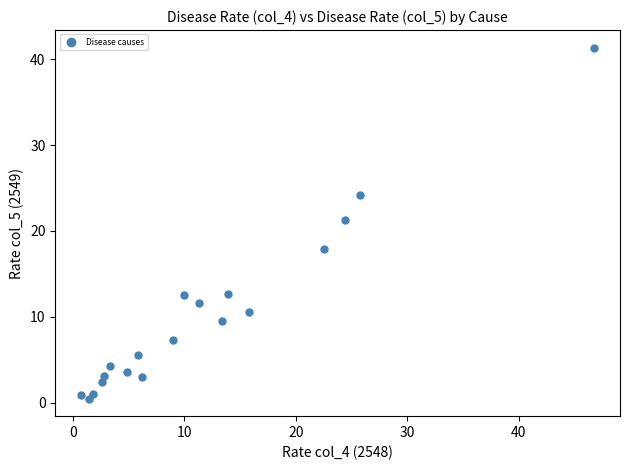

What is the range of X values (max minus min)?

46.1